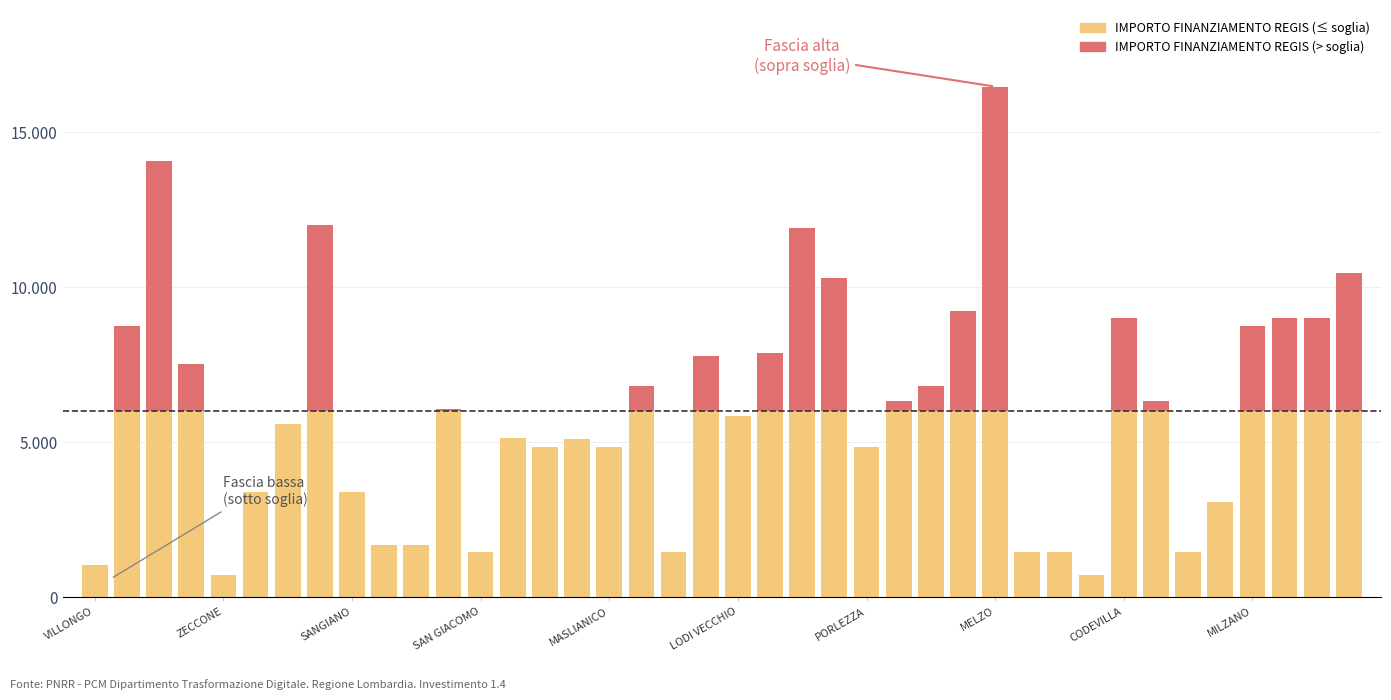

What is the difference between the second highest and minimum values in the IMPORTO FINANZIAMENTO REGIS (> soglia) series?

8063